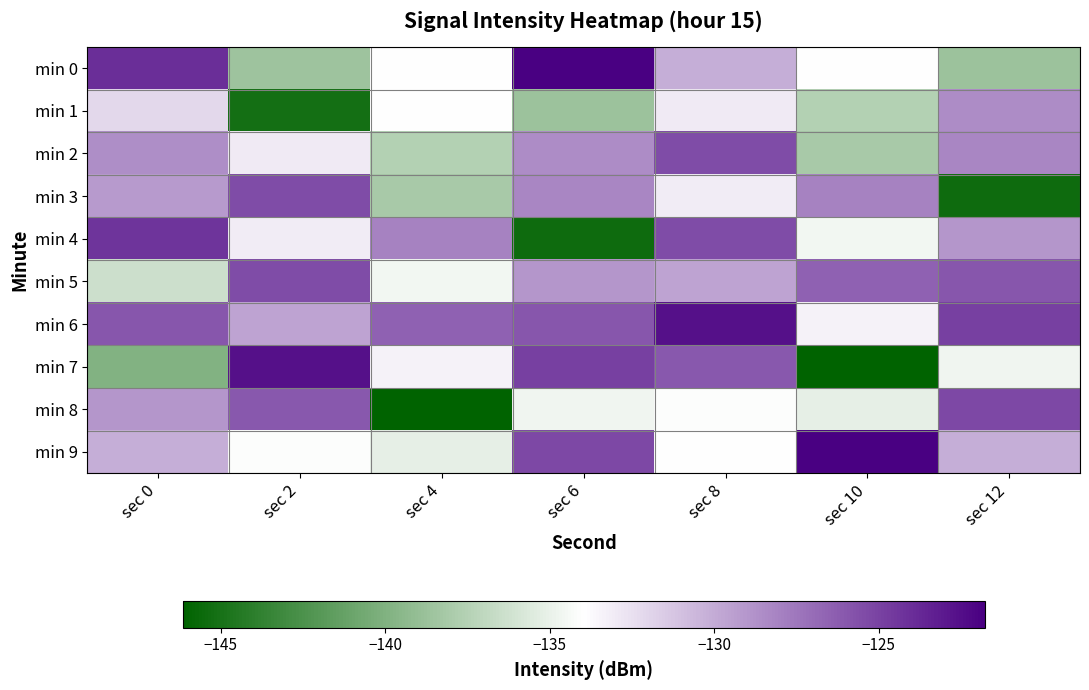

At which category is the sum across all series the highest?

sec 8